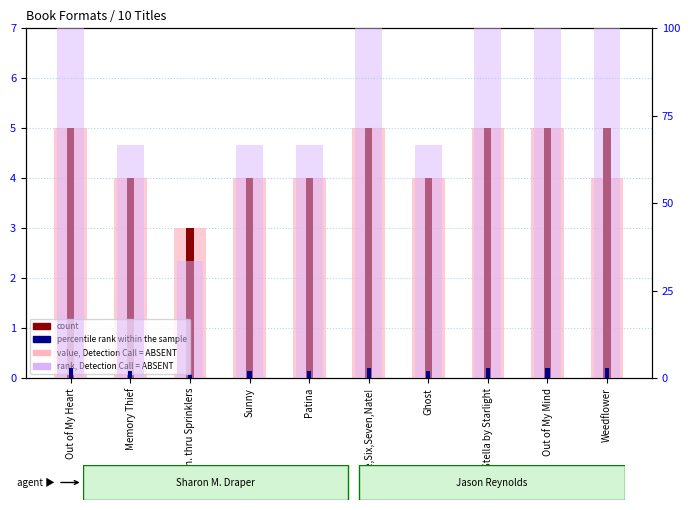

Is the value of count at Out of My Heart greater than the value of value, Detection Call = ABSENT at Sunny?

Yes